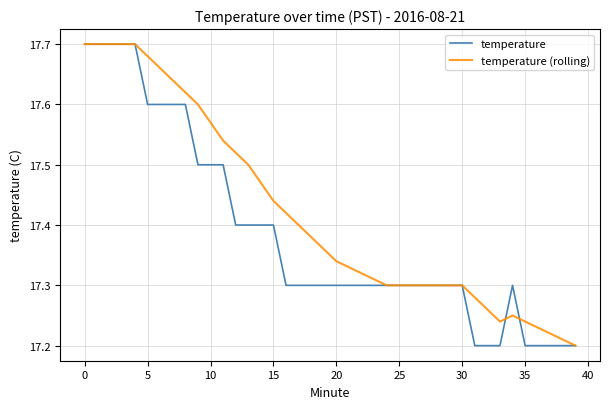

Which series has the largest total across all categories?

temperature (rolling)